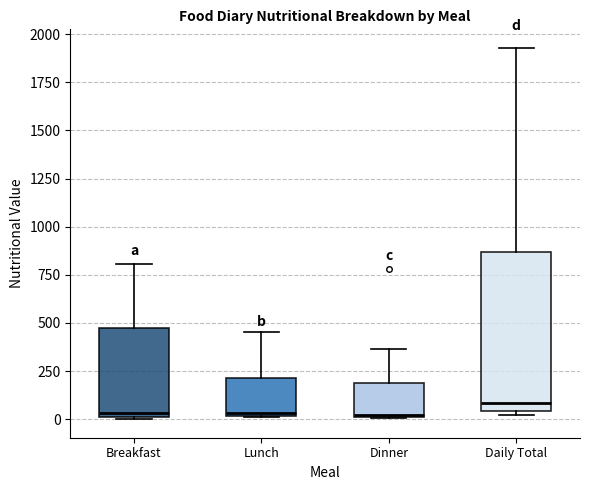

Reading left to right, read every box against the y-axis: the position of its median line, the range the box covers, and the ends of its whiskers. The values are not printed on the chart, so give them approximately, as read against the axis.

Breakfast: median 50, box 0 to 450, whiskers 0 to 800
Lunch: median 50, box 0 to 200, whiskers 0 to 450
Dinner: median 0, box 0 to 200, whiskers 0 to 350
Daily Total: median 100, box 50 to 850, whiskers 0 to 1950